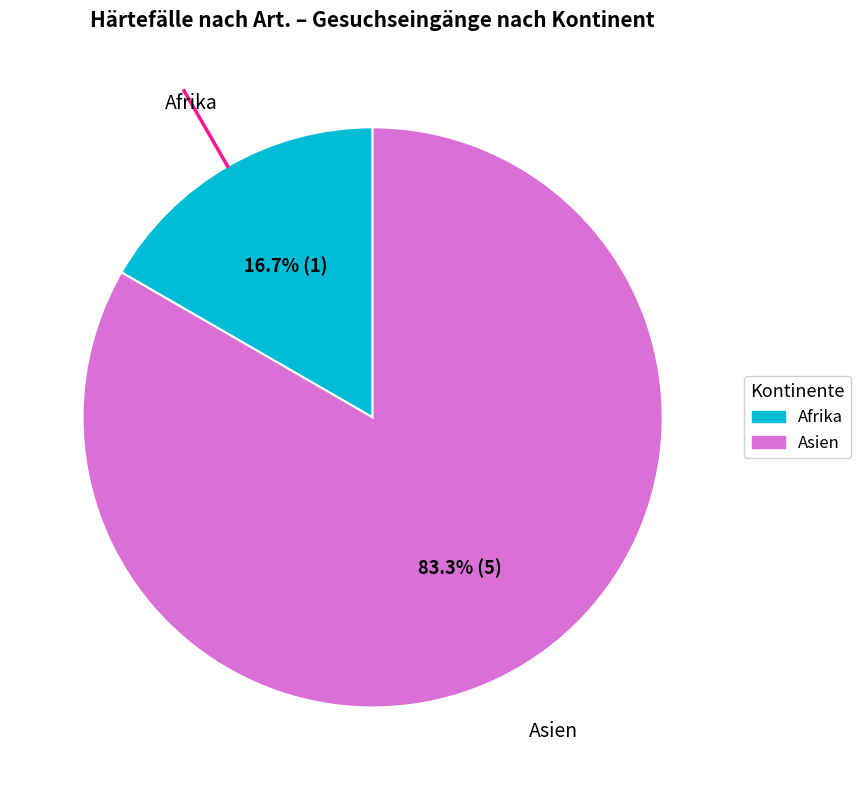

To the nearest percent, what is the difference between the largest and smallest slice percentages?

67%